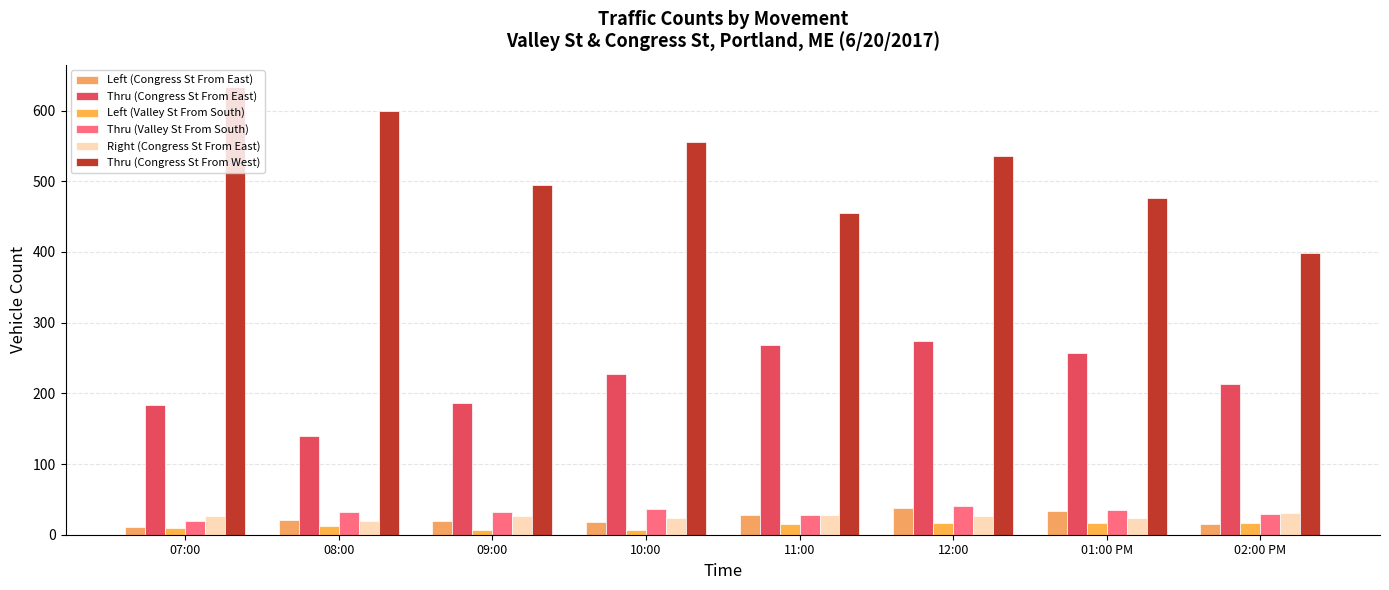

Rank the series at 12:00 from highest to lowest value.

Thru (Congress St From West), Thru (Congress St From East), Thru (Valley St From South), Left (Congress St From East), Right (Congress St From East), Left (Valley St From South)